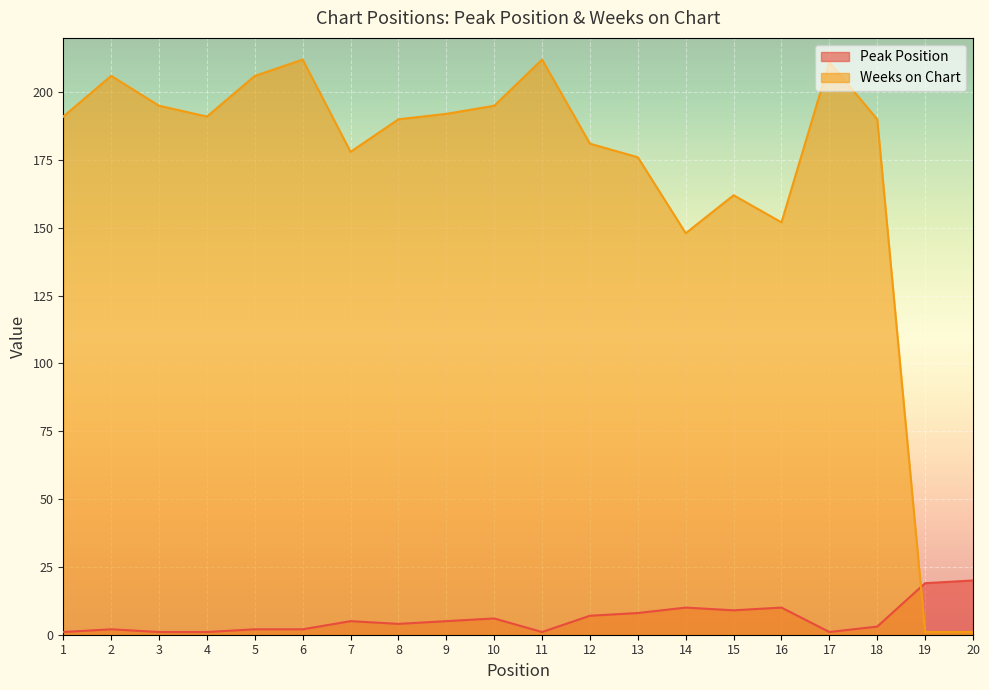

Reading right to left, what are all the values shown in this chart?

Peak Position: 20	19	3	1	10	9	10	8	7	1	6	5	4	5	2	2	1	1	2	1
Weeks on Chart: 1	1	190	211	152	162	148	176	181	212	195	192	190	178	212	206	191	195	206	191